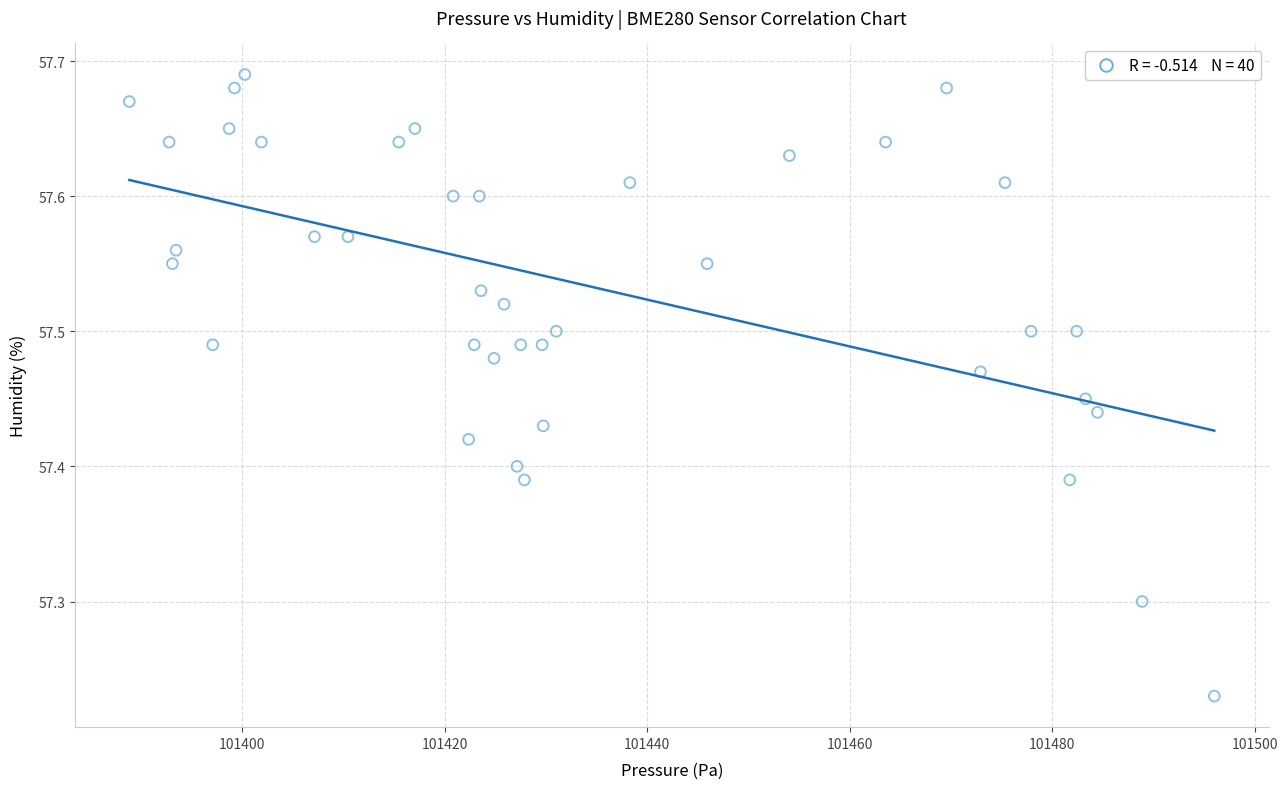

What is the range of X values (max minus min)?

107.2